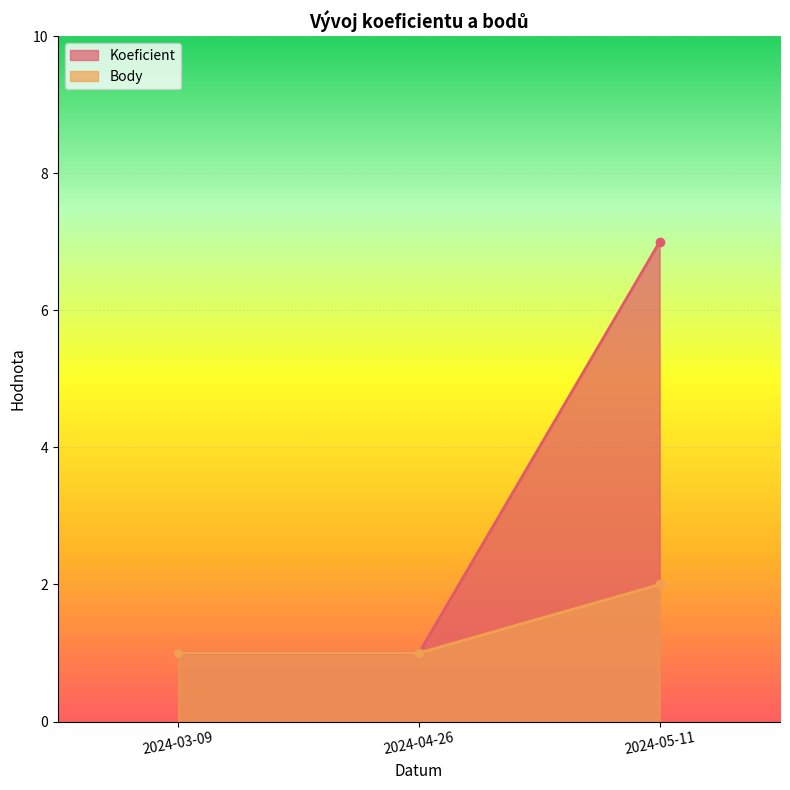

What is the value of the Koeficient point at the 3rd from the left?

7